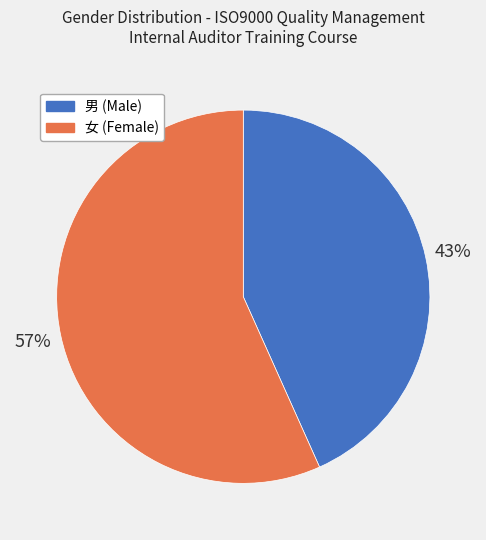

Combined, do 女 (Female) and 男 (Male) account for over 50%?

Yes